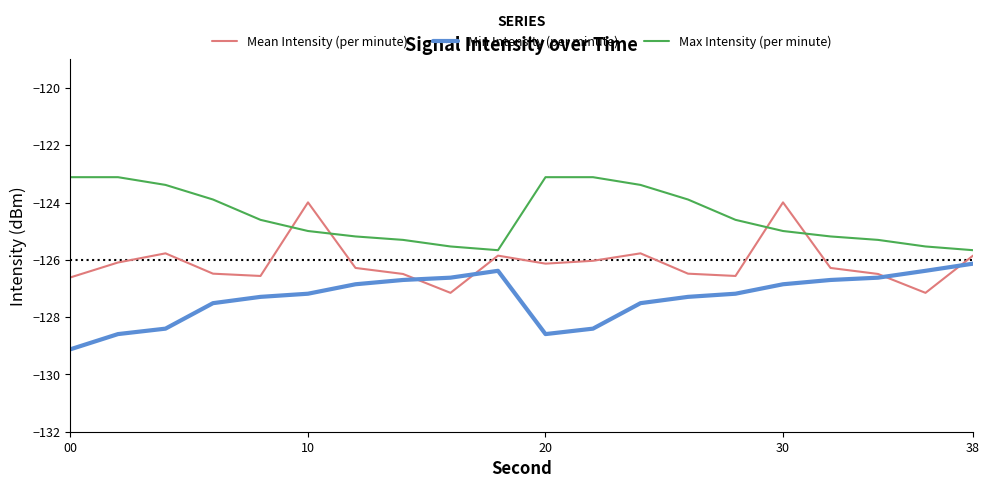

Which series has the largest total across all categories?

Max Intensity (per minute)